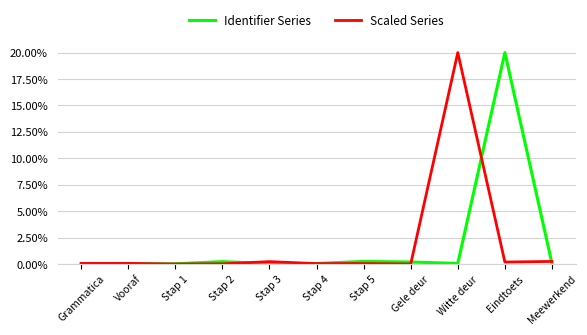

True or false: Scaled Series has more than 1 interior local peaks.

True